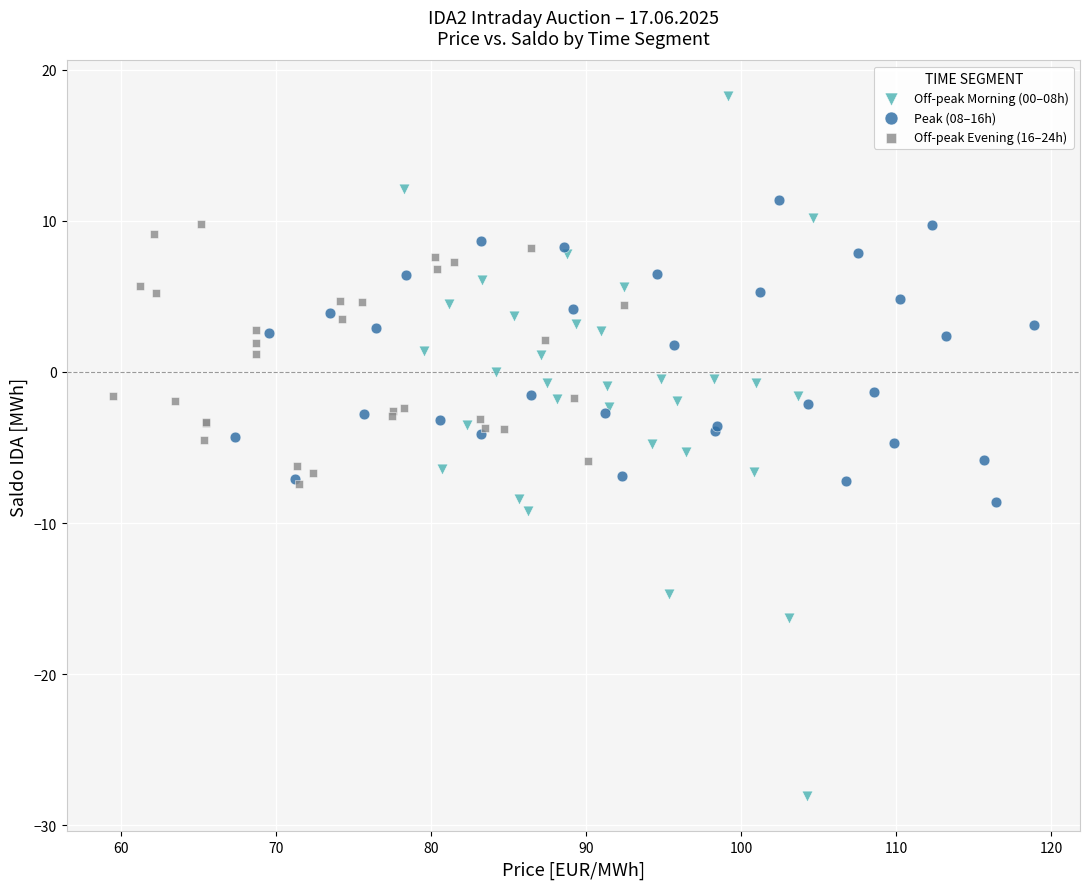

Which series reaches the minimum Y coordinate?

Off-peak Morning (00–08h)